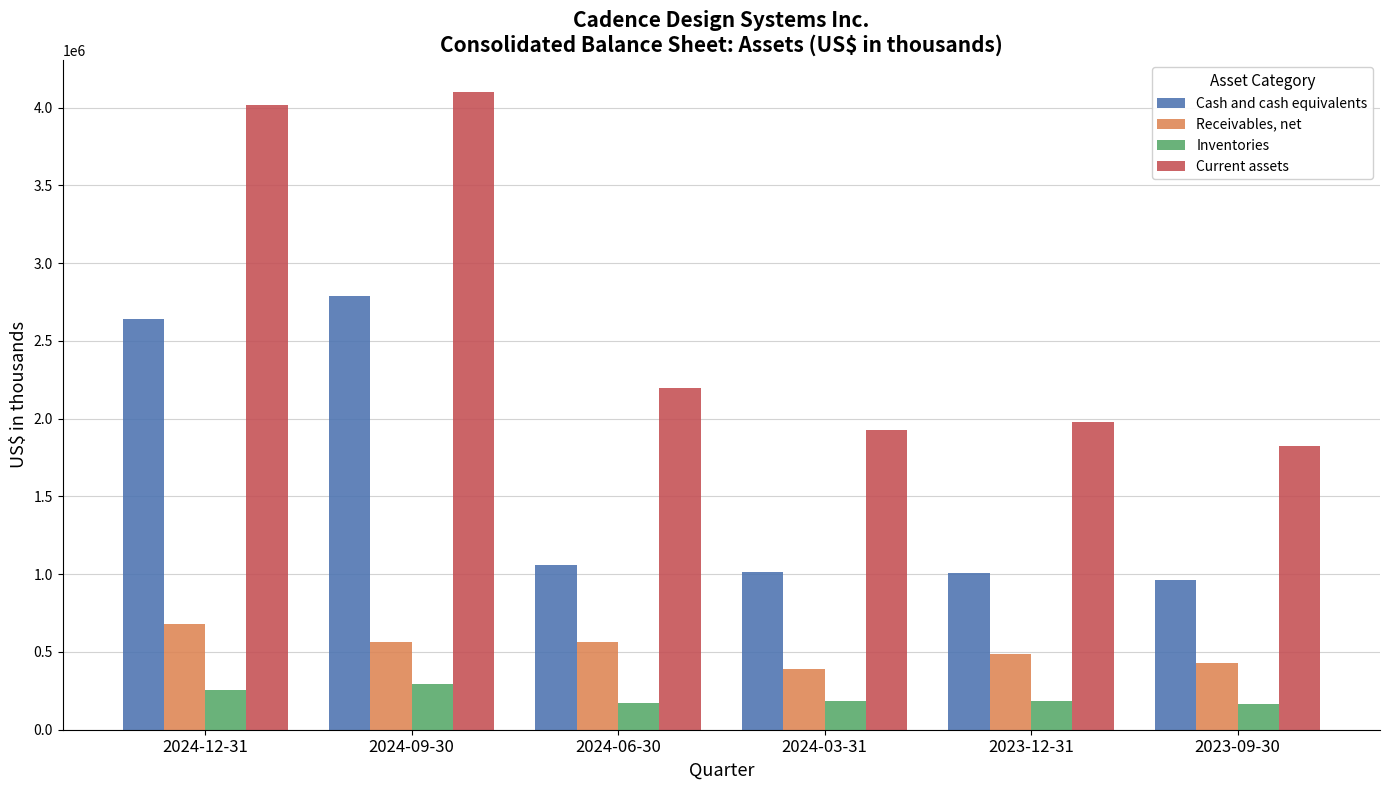

What is the minimum value for Current assets?

1824463